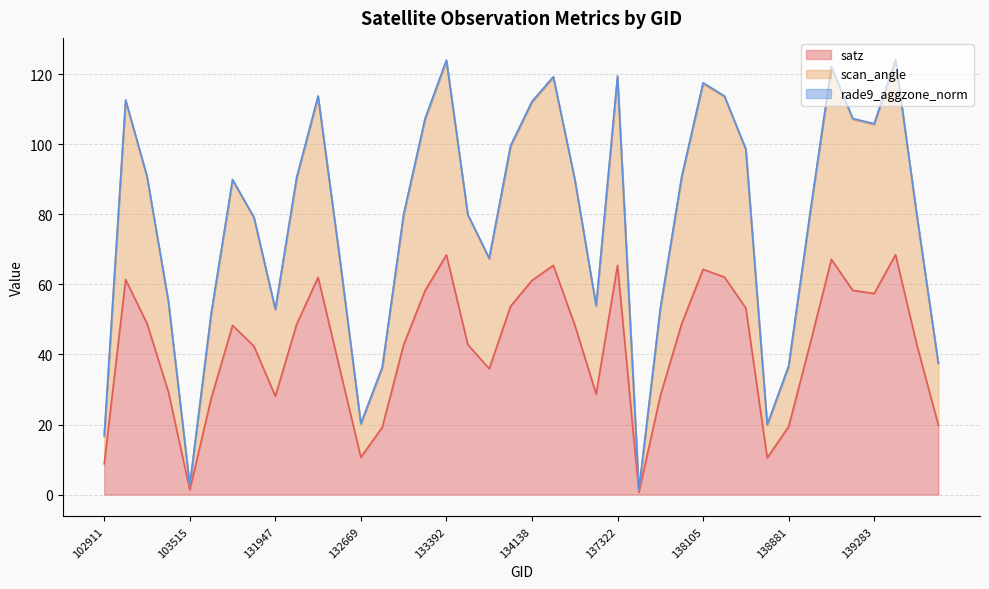

Reading left to right, list all the values displayed in this chart.

satz: 102911=8.8	103160=61.4	103278=48.8	103396=29.3	103515=1.4	103634=27.4	103752=48.3	104346=42.4	131947=28.1	132123=48.7	132296=62.0	132488=36.2	132669=10.6	132847=19.2	133027=42.8	133209=58.2	133392=68.4	133404=42.8	133946=35.9	134124=53.8	134138=61.1	134308=65.4	134322=48.4	134505=28.7	137322=65.5	137715=0.6	137903=28.2	138092=48.8	138105=64.3	138282=62.1	138296=53.2	138688=10.5	138881=19.4	139080=42.9	139094=67.2	139269=58.3	139283=57.4	139462=68.5	139475=42.7	139672=19.9
scan_angle: 102911=16.5	103160=112.5	103278=90.7	103396=55.0	103515=2.6	103634=51.5	103752=89.7	104346=79.0	131947=52.7	132123=90.4	132296=113.5	132488=67.8	132669=20.1	132847=36.2	133027=79.8	133209=107.0	133392=123.9	133404=79.8	133946=67.3	134124=99.4	134138=112.0	134308=119.1	134322=89.9	134505=53.9	137322=119.1	137715=1.2	137903=52.9	138092=90.5	138105=117.3	138282=113.6	138296=98.4	138688=19.8	138881=36.5	139080=80.0	139094=121.9	139269=107.2	139283=105.7	139462=124.0	139475=79.5	139672=37.4